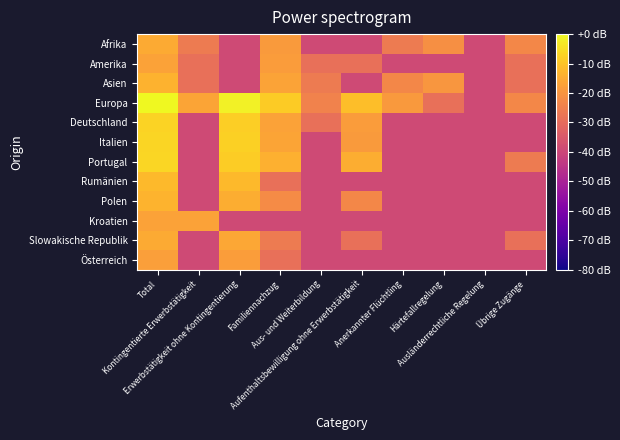

Reading left to right, list all the values displayed in this chart.

Afrika: Total=-15.0	Kontingentierte Erwerbstätigkeit=-26.0	Erwerbstätigkeit ohne Kontingentierung=-39.0	Familiennachzug=-18.6	Aus- und Weiterbildung=-39.0	Aufenthaltsbewilligung ohne Erwerbstätigkeit=-39.0	Anerkannter Flüchtling=-26.0	Härtefallregelung=-21.2	Ausländerrechtliche Regelung=-39.0	Übrige Zugänge=-23.0
Amerika: Total=-16.9	Kontingentierte Erwerbstätigkeit=-29.0	Erwerbstätigkeit ohne Kontingentierung=-39.0	Familiennachzug=-18.2	Aus- und Weiterbildung=-29.0	Aufenthaltsbewilligung ohne Erwerbstätigkeit=-29.0	Anerkannter Flüchtling=-39.0	Härtefallregelung=-39.0	Ausländerrechtliche Regelung=-39.0	Übrige Zugänge=-29.0
Asien: Total=-13.7	Kontingentierte Erwerbstätigkeit=-29.0	Erwerbstätigkeit ohne Kontingentierung=-39.0	Familiennachzug=-16.7	Aus- und Weiterbildung=-26.0	Aufenthaltsbewilligung ohne Erwerbstätigkeit=-39.0	Anerkannter Flüchtling=-23.0	Härtefallregelung=-19.4	Ausländerrechtliche Regelung=-39.0	Übrige Zugänge=-29.0
Europa: Total=0.0	Kontingentierte Erwerbstätigkeit=-16.4	Erwerbstätigkeit ohne Kontingentierung=-1.3	Familiennachzug=-8.5	Aus- und Weiterbildung=-24.2	Aufenthaltsbewilligung ohne Erwerbstätigkeit=-11.2	Anerkannter Flüchtling=-19.0	Härtefallregelung=-29.0	Ausländerrechtliche Regelung=-39.0	Übrige Zugänge=-23.0
Deutschland: Total=-7.0	Kontingentierte Erwerbstätigkeit=-39.0	Erwerbstätigkeit ohne Kontingentierung=-7.9	Familiennachzug=-16.9	Aus- und Weiterbildung=-29.0	Aufenthaltsbewilligung ohne Erwerbstätigkeit=-18.2	Anerkannter Flüchtling=-39.0	Härtefallregelung=-39.0	Ausländerrechtliche Regelung=-39.0	Übrige Zugänge=-39.0
Italien: Total=-6.7	Kontingentierte Erwerbstätigkeit=-39.0	Erwerbstätigkeit ohne Kontingentierung=-7.6	Familiennachzug=-16.4	Aus- und Weiterbildung=-39.0	Aufenthaltsbewilligung ohne Erwerbstätigkeit=-18.6	Anerkannter Flüchtling=-39.0	Härtefallregelung=-39.0	Ausländerrechtliche Regelung=-39.0	Übrige Zugänge=-39.0
Portugal: Total=-6.4	Kontingentierte Erwerbstätigkeit=-39.0	Erwerbstätigkeit ohne Kontingentierung=-8.2	Familiennachzug=-13.9	Aus- und Weiterbildung=-39.0	Aufenthaltsbewilligung ohne Erwerbstätigkeit=-14.7	Anerkannter Flüchtling=-39.0	Härtefallregelung=-39.0	Ausländerrechtliche Regelung=-39.0	Übrige Zugänge=-26.0
Rumänien: Total=-12.0	Kontingentierte Erwerbstätigkeit=-39.0	Erwerbstätigkeit ohne Kontingentierung=-12.1	Familiennachzug=-29.0	Aus- und Weiterbildung=-39.0	Aufenthaltsbewilligung ohne Erwerbstätigkeit=-39.0	Anerkannter Flüchtling=-39.0	Härtefallregelung=-39.0	Ausländerrechtliche Regelung=-39.0	Übrige Zugänge=-39.0
Polen: Total=-13.3	Kontingentierte Erwerbstätigkeit=-39.0	Erwerbstätigkeit ohne Kontingentierung=-14.5	Familiennachzug=-22.0	Aus- und Weiterbildung=-39.0	Aufenthaltsbewilligung ohne Erwerbstätigkeit=-23.0	Anerkannter Flüchtling=-39.0	Härtefallregelung=-39.0	Ausländerrechtliche Regelung=-39.0	Übrige Zugänge=-39.0
Kroatien: Total=-16.9	Kontingentierte Erwerbstätigkeit=-16.9	Erwerbstätigkeit ohne Kontingentierung=-39.0	Familiennachzug=-39.0	Aus- und Weiterbildung=-39.0	Aufenthaltsbewilligung ohne Erwerbstätigkeit=-39.0	Anerkannter Flüchtling=-39.0	Härtefallregelung=-39.0	Ausländerrechtliche Regelung=-39.0	Übrige Zugänge=-39.0
Slowakische Republik: Total=-15.0	Kontingentierte Erwerbstätigkeit=-39.0	Erwerbstätigkeit ohne Kontingentierung=-15.8	Familiennachzug=-26.0	Aus- und Weiterbildung=-39.0	Aufenthaltsbewilligung ohne Erwerbstätigkeit=-29.0	Anerkannter Flüchtling=-39.0	Härtefallregelung=-39.0	Ausländerrechtliche Regelung=-39.0	Übrige Zugänge=-29.0
Österreich: Total=-17.5	Kontingentierte Erwerbstätigkeit=-39.0	Erwerbstätigkeit ohne Kontingentierung=-17.8	Familiennachzug=-29.0	Aus- und Weiterbildung=-39.0	Aufenthaltsbewilligung ohne Erwerbstätigkeit=-39.0	Anerkannter Flüchtling=-39.0	Härtefallregelung=-39.0	Ausländerrechtliche Regelung=-39.0	Übrige Zugänge=-39.0